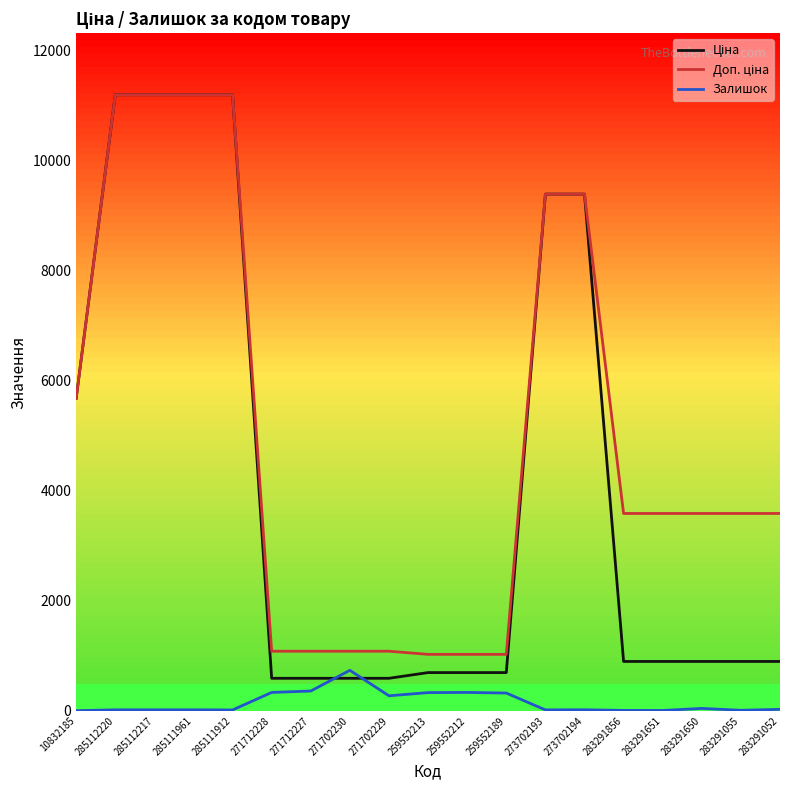

What is the greatest value displayed?

11188.2